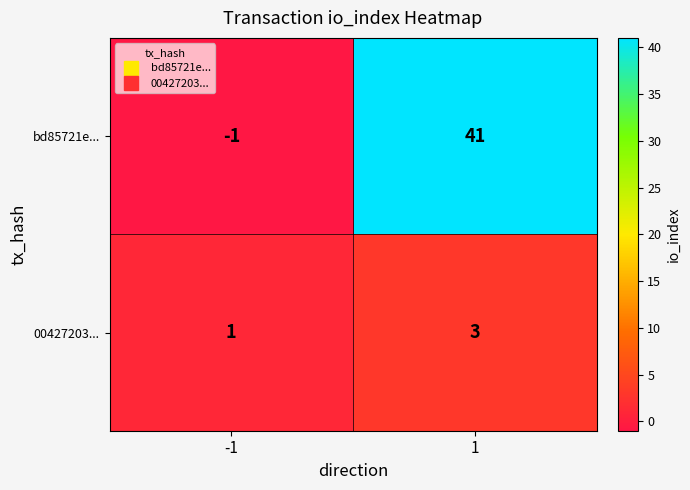

What is the sum of the 00427203... values at 1 and -1?

4